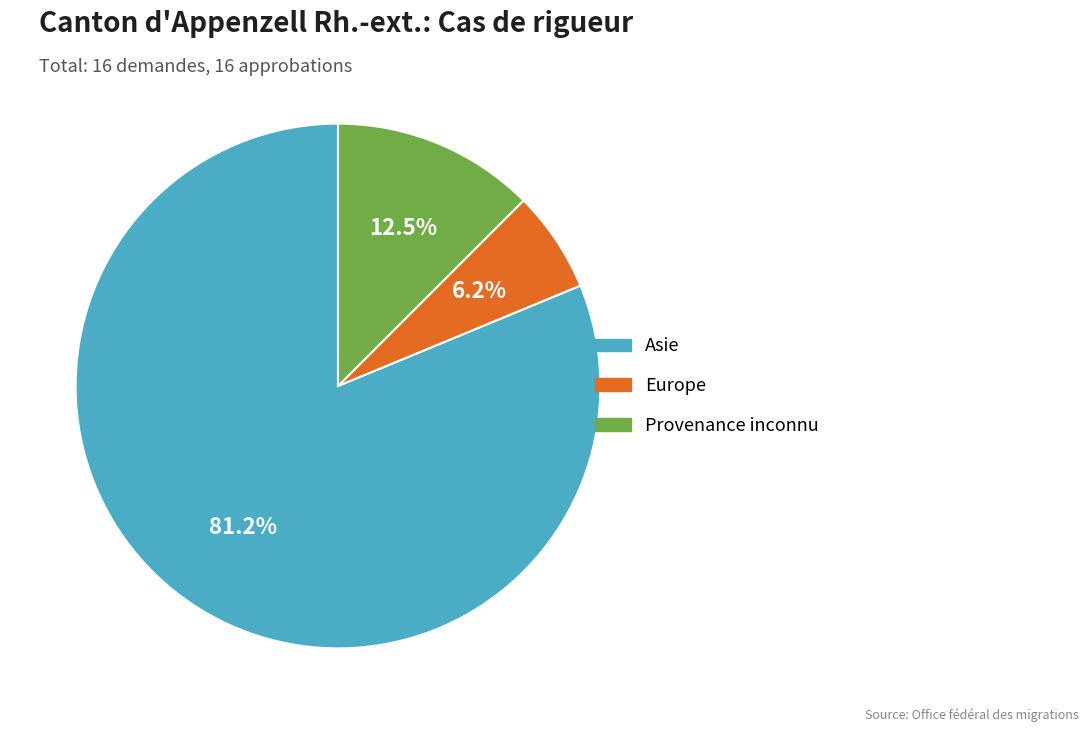

Which category has the smallest portion of the pie?

Europe